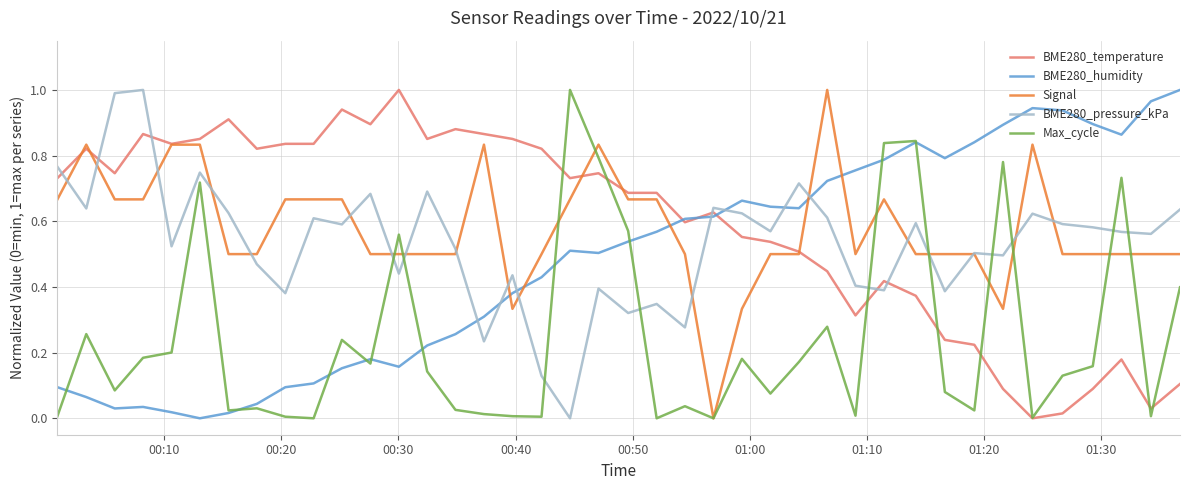

True or false: BME280_temperature and BME280_pressure_kPa cross at least once.

True